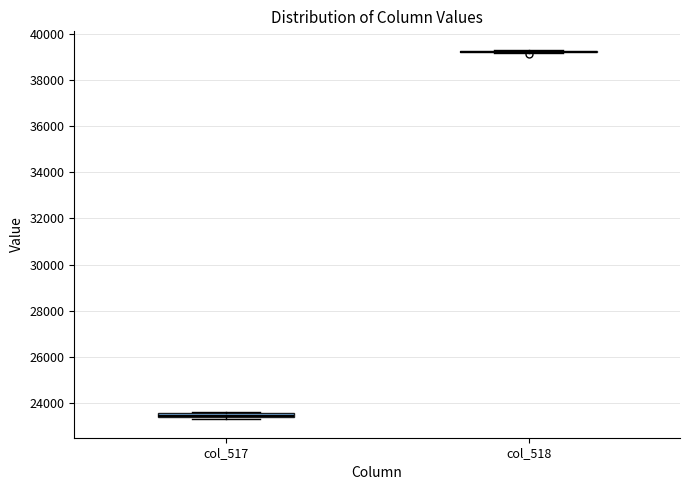

Where is the lower edge of the box for col_517 on the y-axis? The values are not printed on the chart, so give them approximately, as read against the axis.

23400